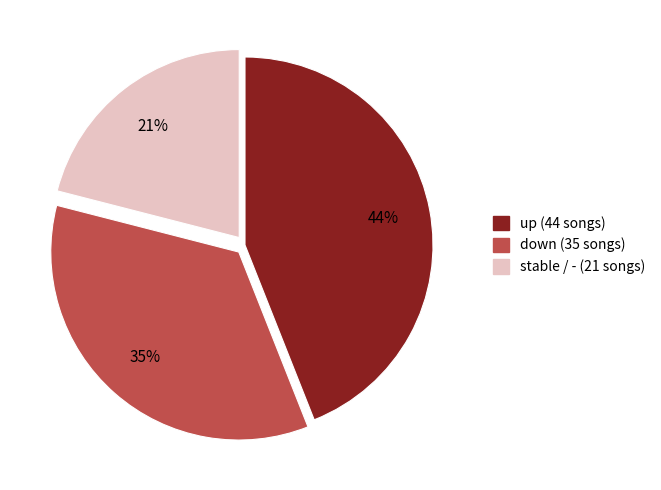

To the nearest percent, what is the difference between the largest and smallest slice percentages?

23%